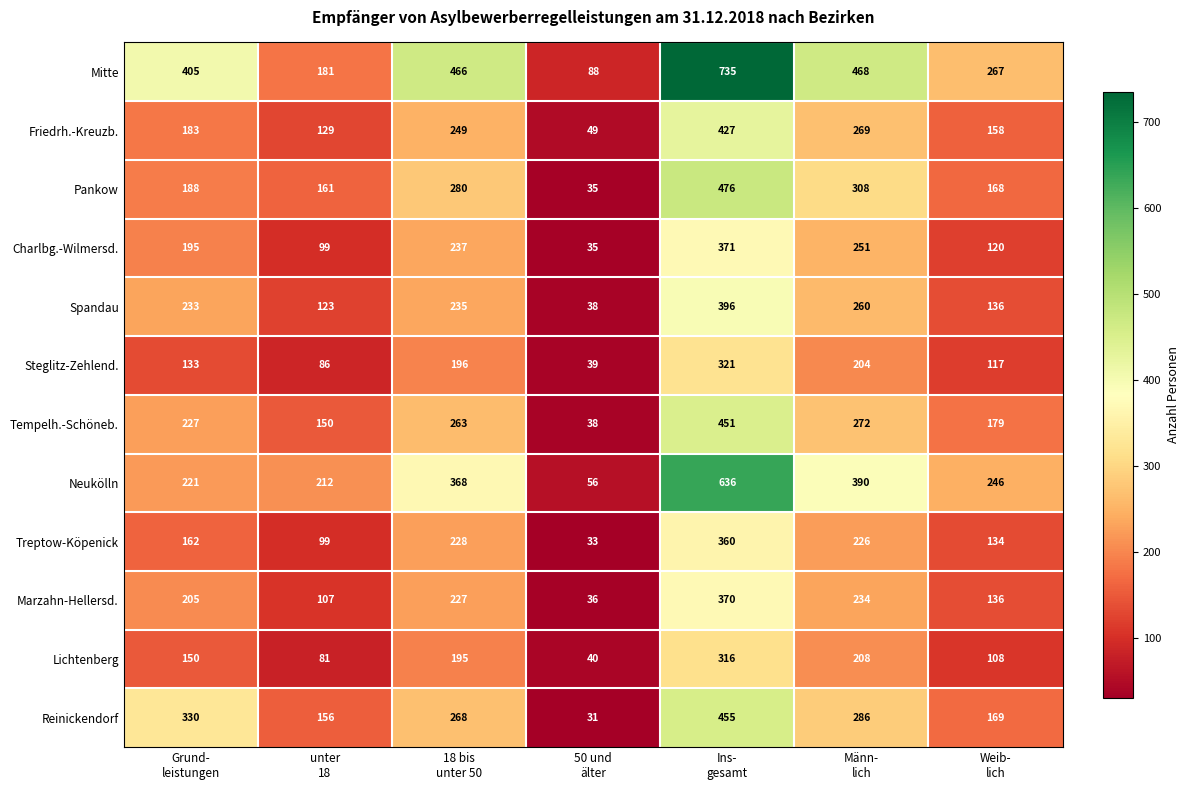

How many categories are shown in the chart?

7